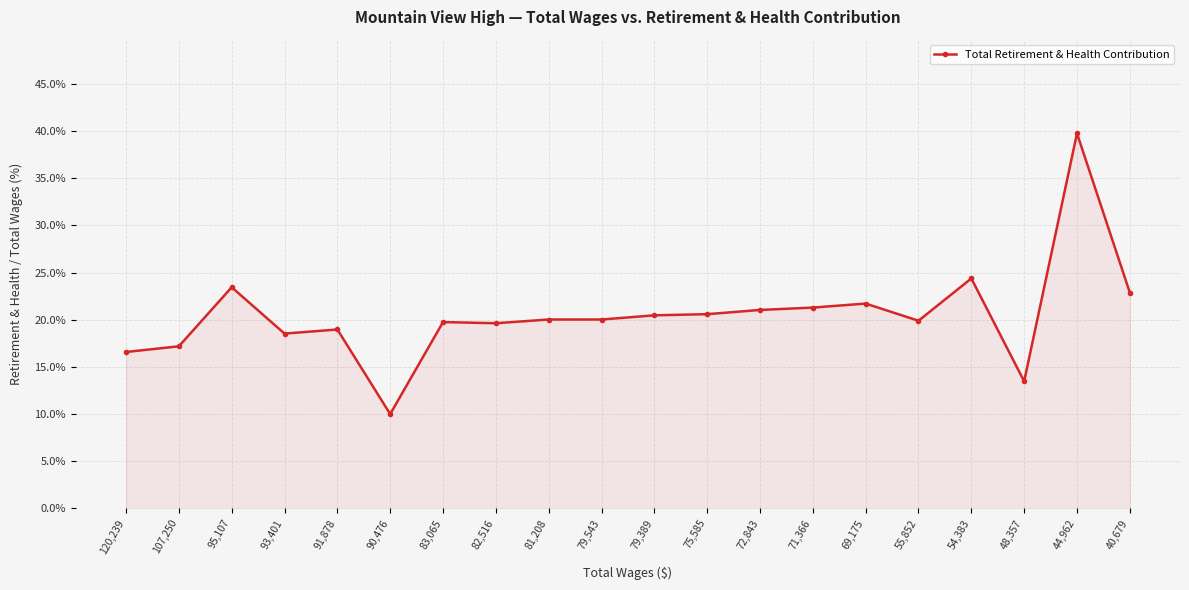

What is the sum of the values at 55,852 and 81,208?

39.9